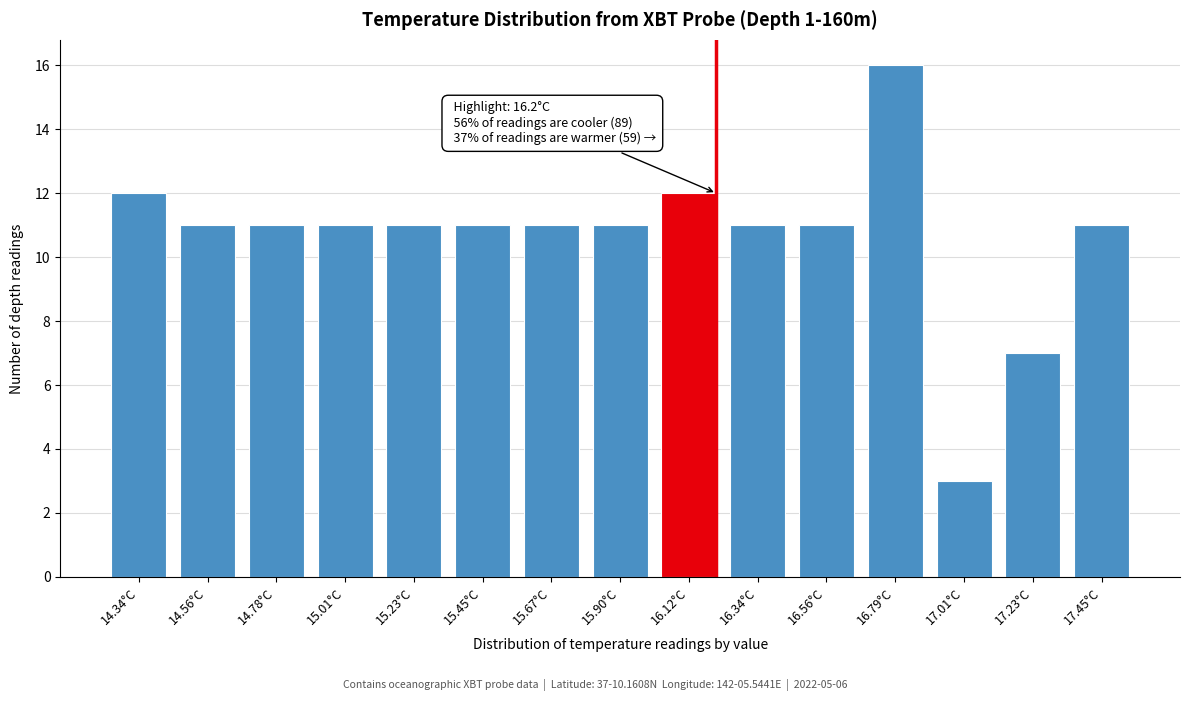

Reading right to left, extract all data points from this chart.

11	7	3	16	11	11	12	11	11	11	11	11	11	11	12